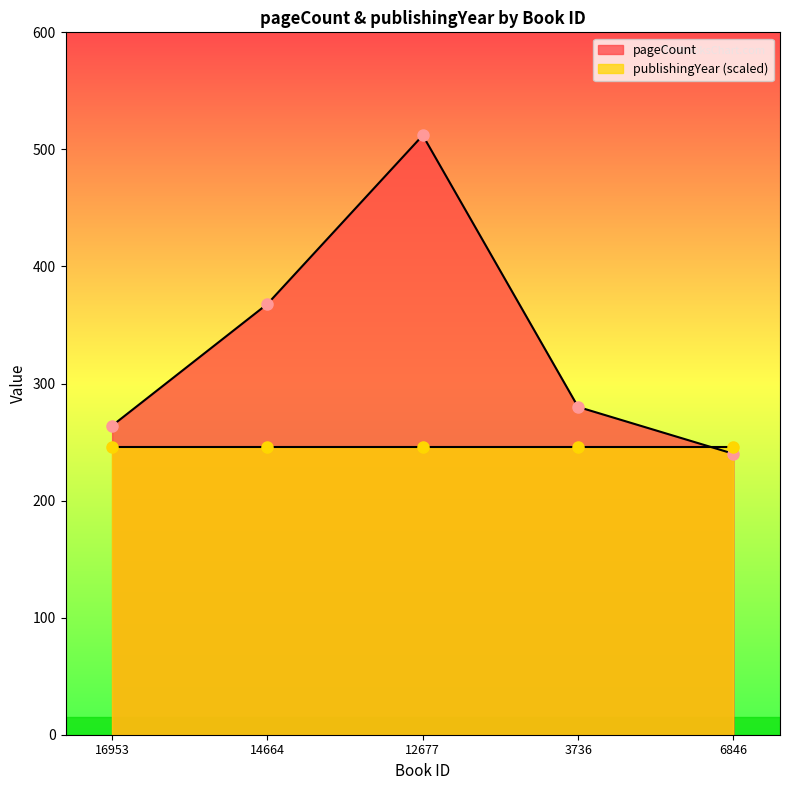

Count the number of categories in the chart.

5